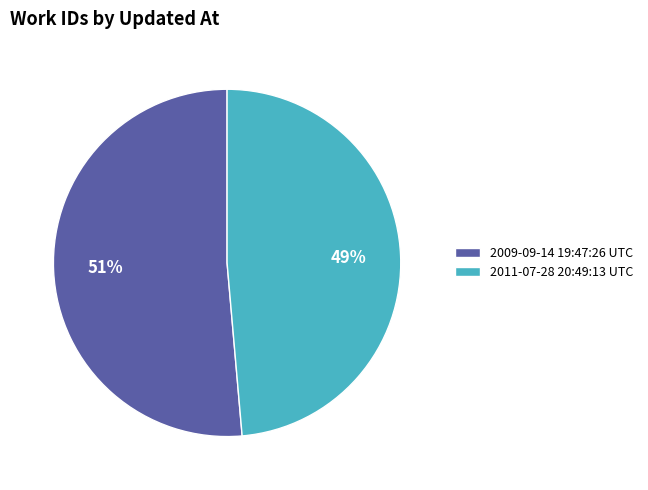

True or false: 2009-09-14 19:47:26 UTC accounts for 40% of the total.

False